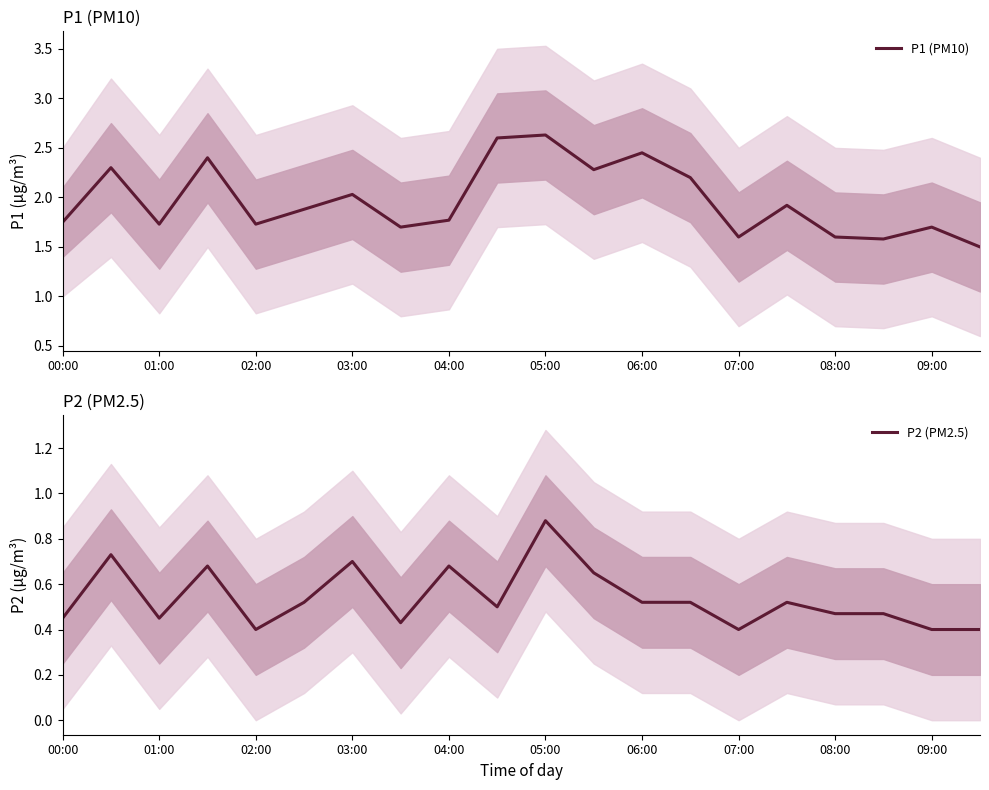

What is the smallest value displayed?

0.4